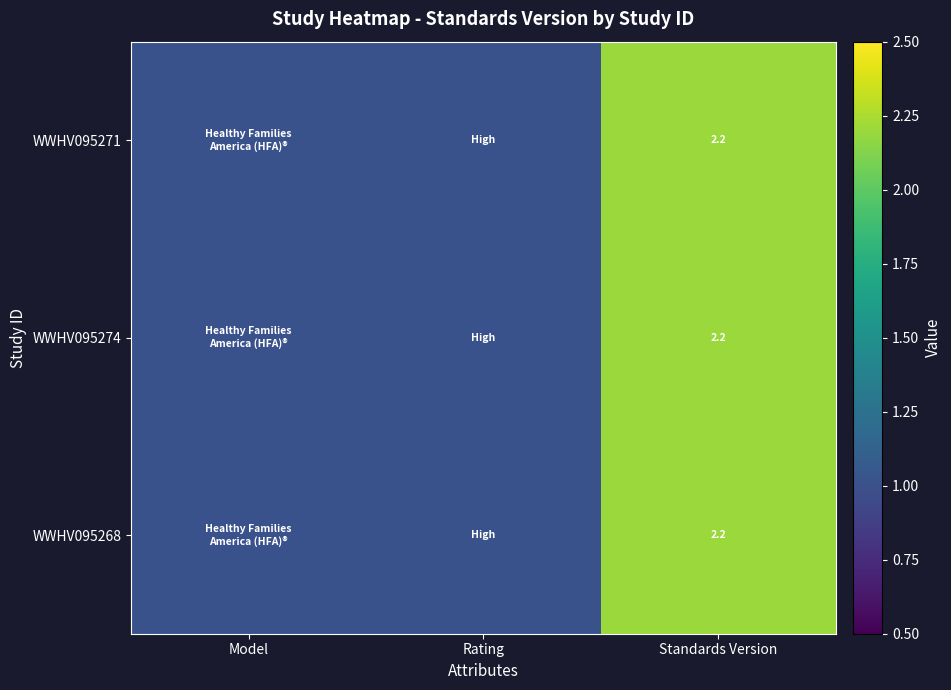

Is it true that WWHV095274 equals 2.2 at Standards Version?

True